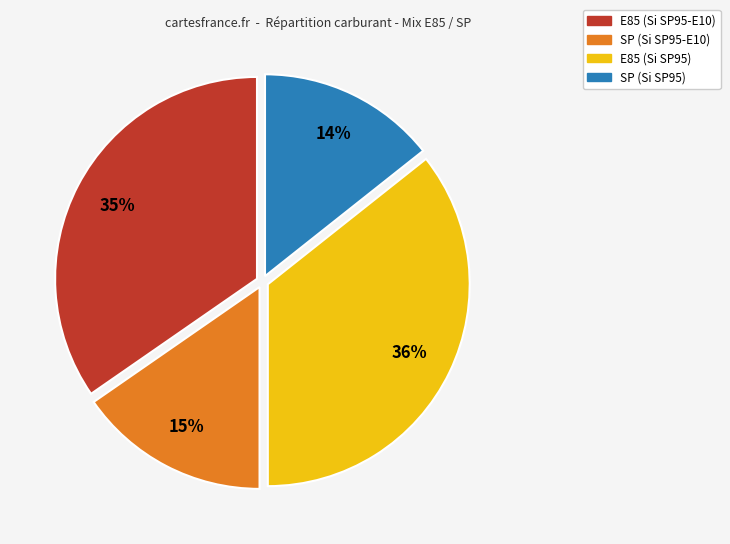

Does any single category account for the majority?

No